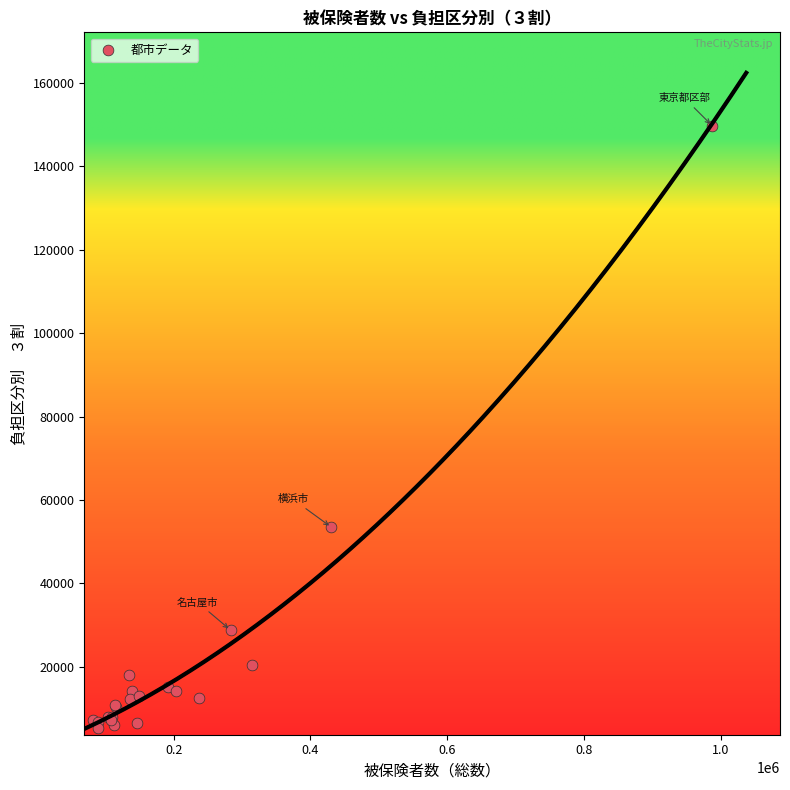

What Y value in the scatter plot is closest to 77511?

53489